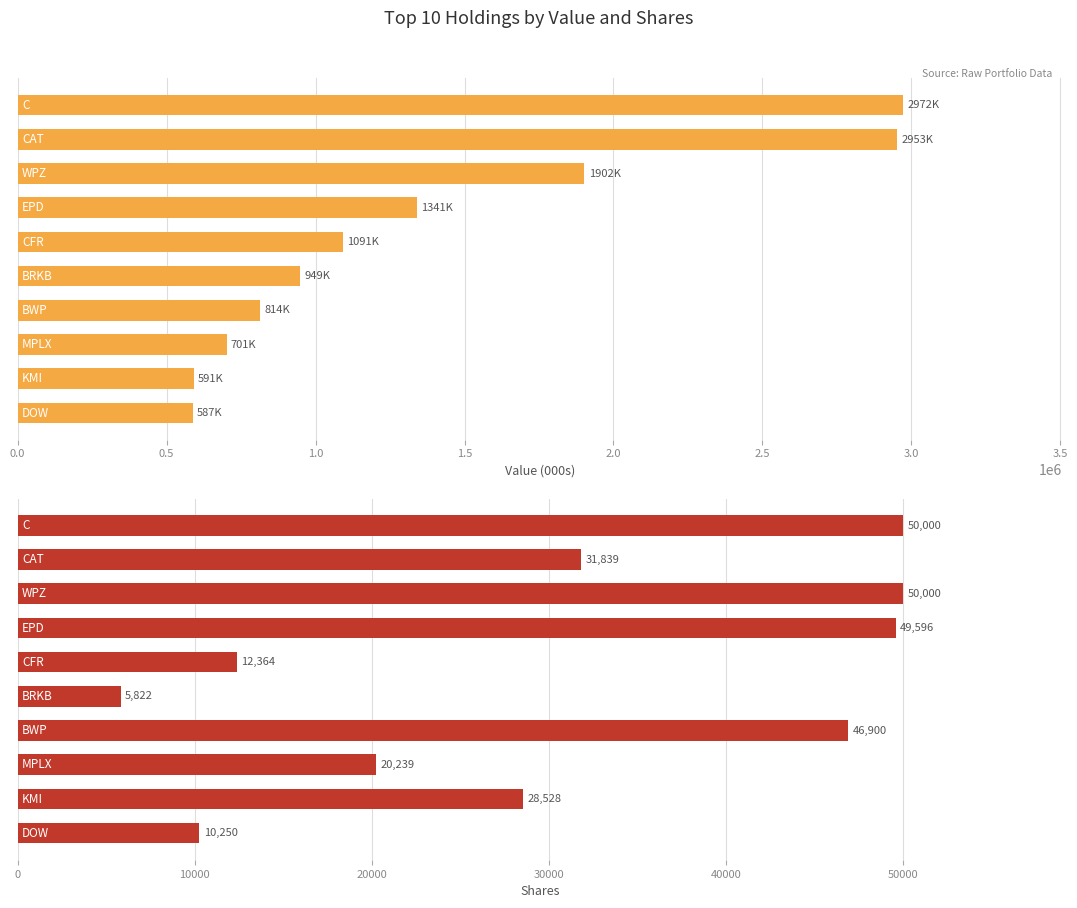

Is it true that Value (000s) equals 1216532 at 3.5?

False